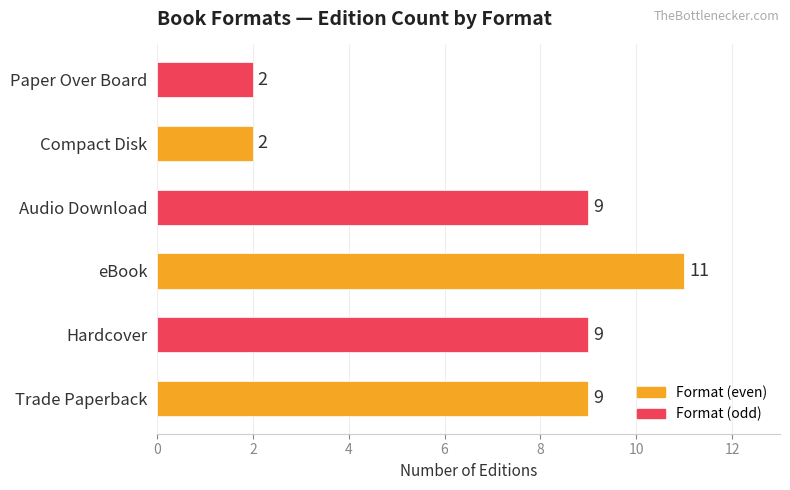

What is the maximum value shown in the chart?

11